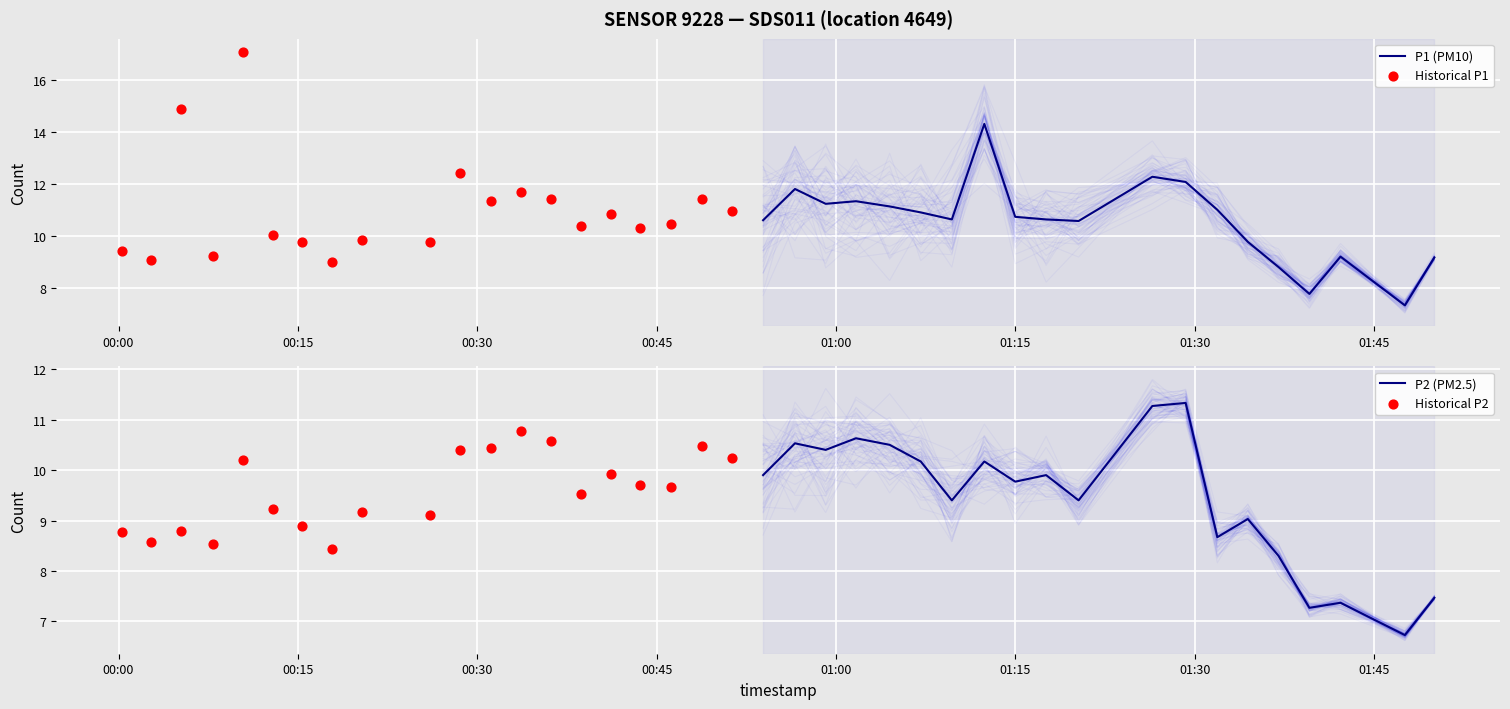

Which series reaches the minimum Y coordinate?

P2 (PM2.5)